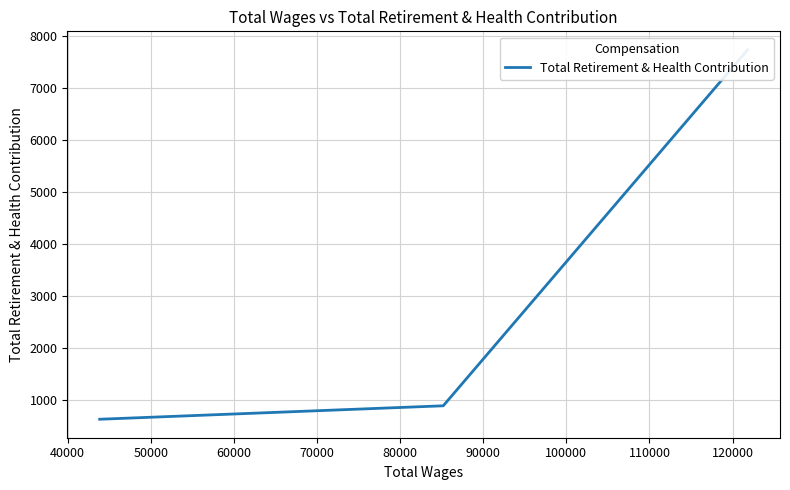

The value at 30000 is 1916. True or false?

False